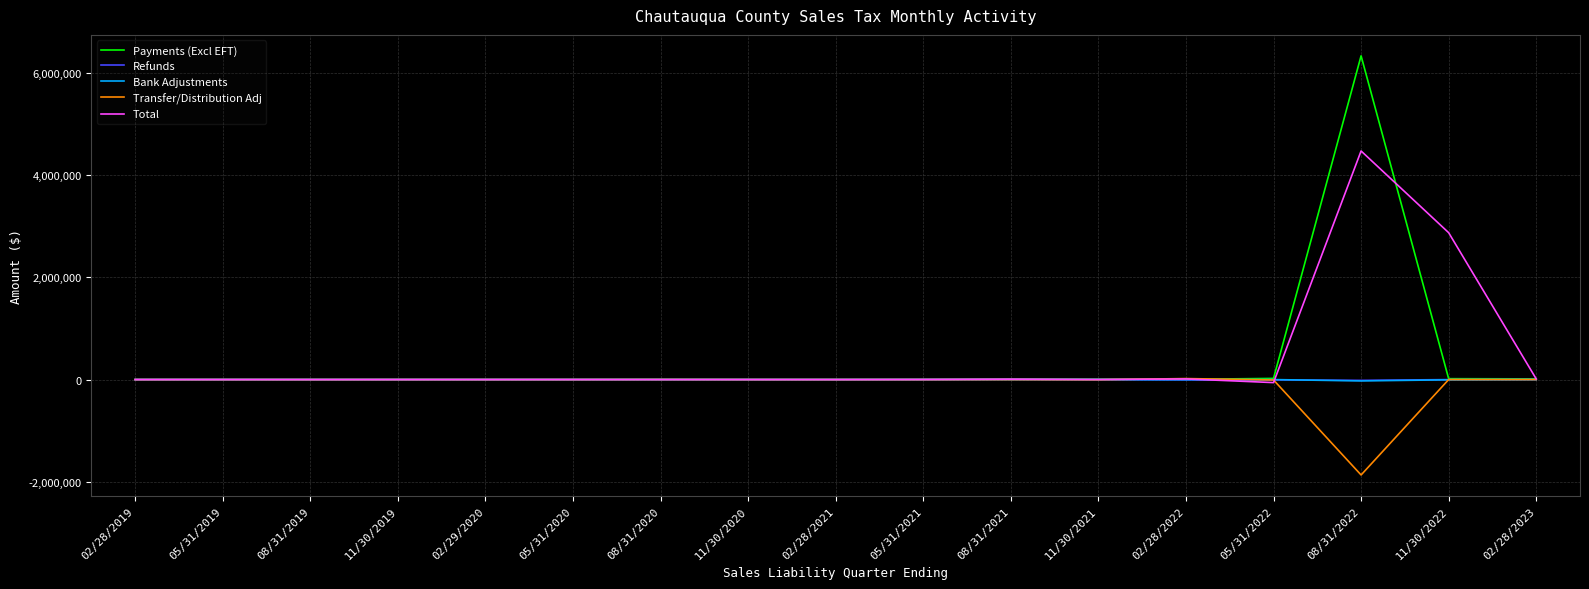

What is the smallest value displayed?

-1867073.9